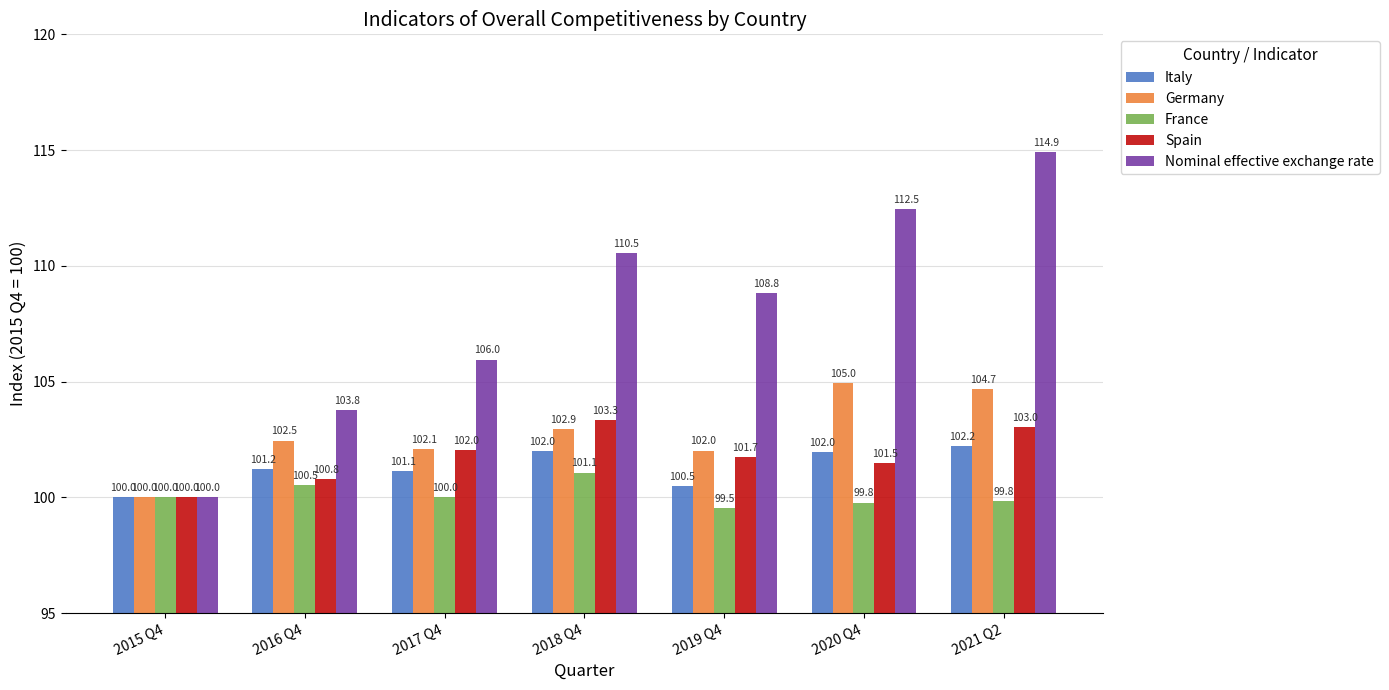

What is the label of the 5th bar from the right?

2017 Q4